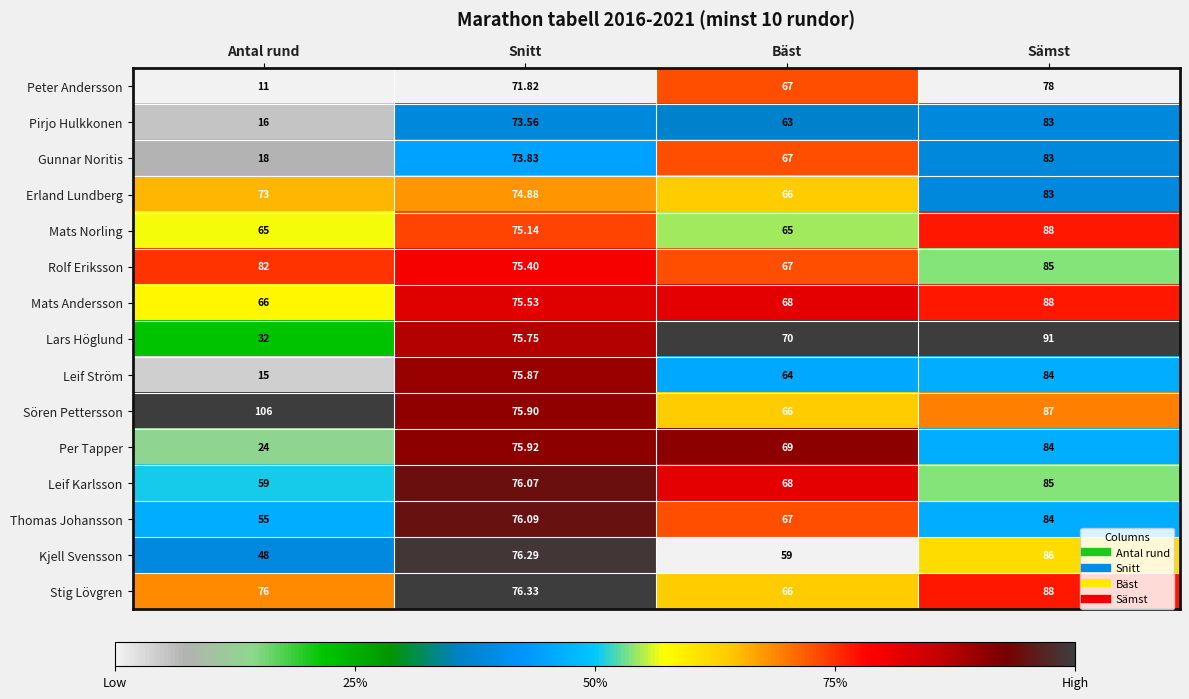

Which series changed the most between Snitt and Bäst?

Kjell Svensson